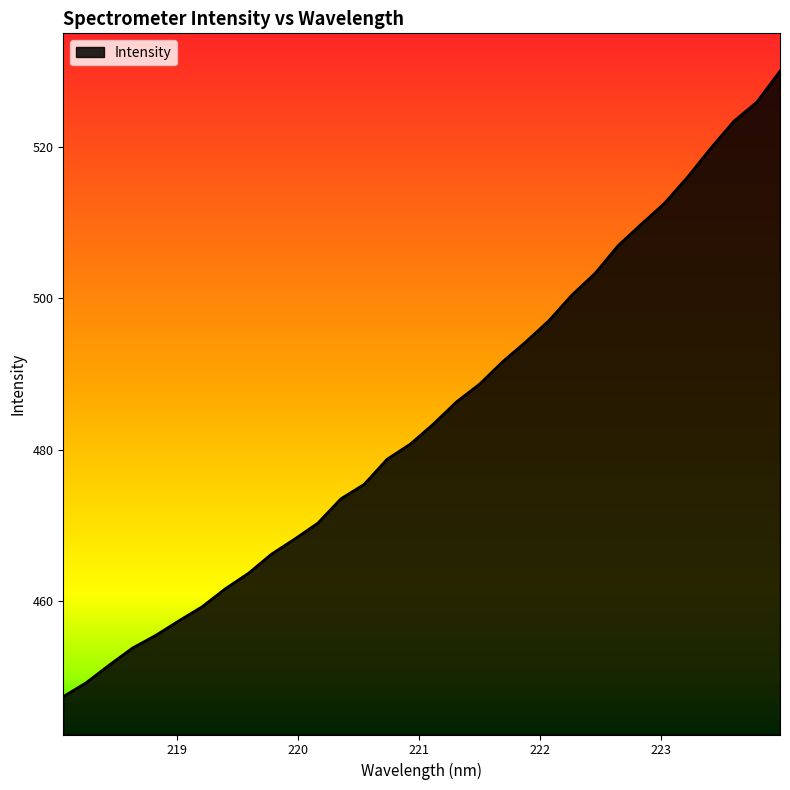

What is the maximum value shown in the chart?

530.0